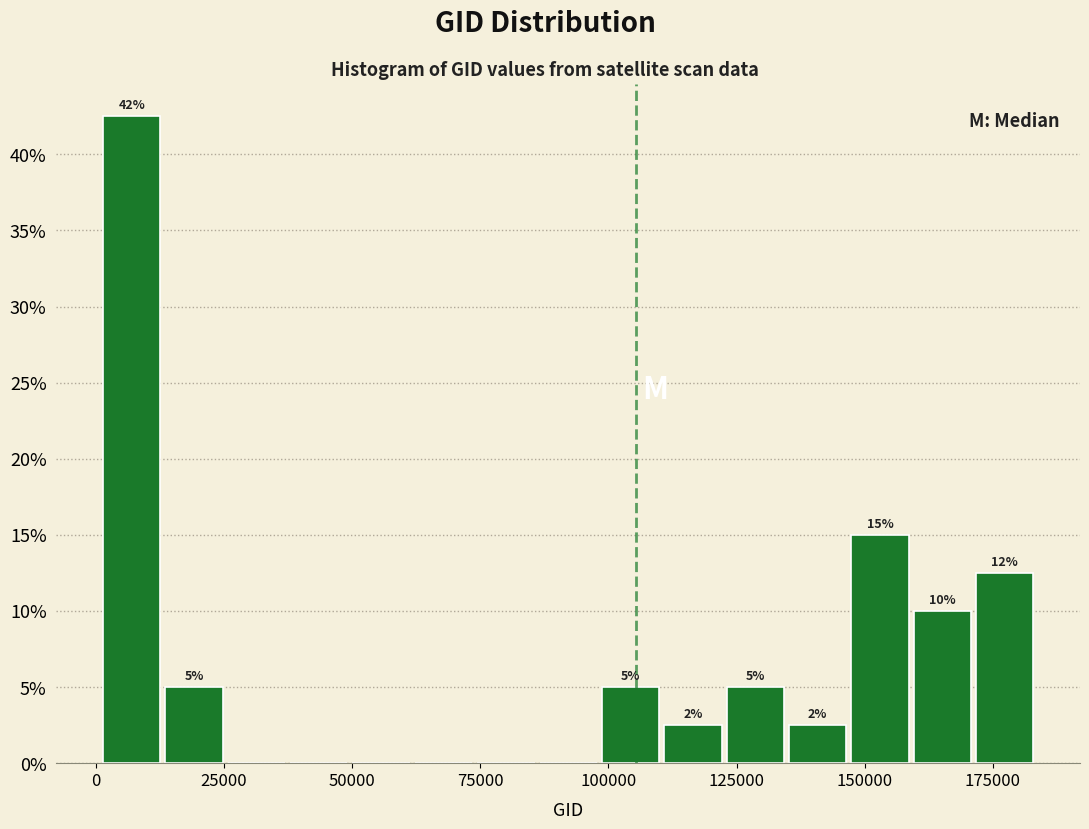

Read against the x-axis, roughly where is the centre of the tallest bar?

5000